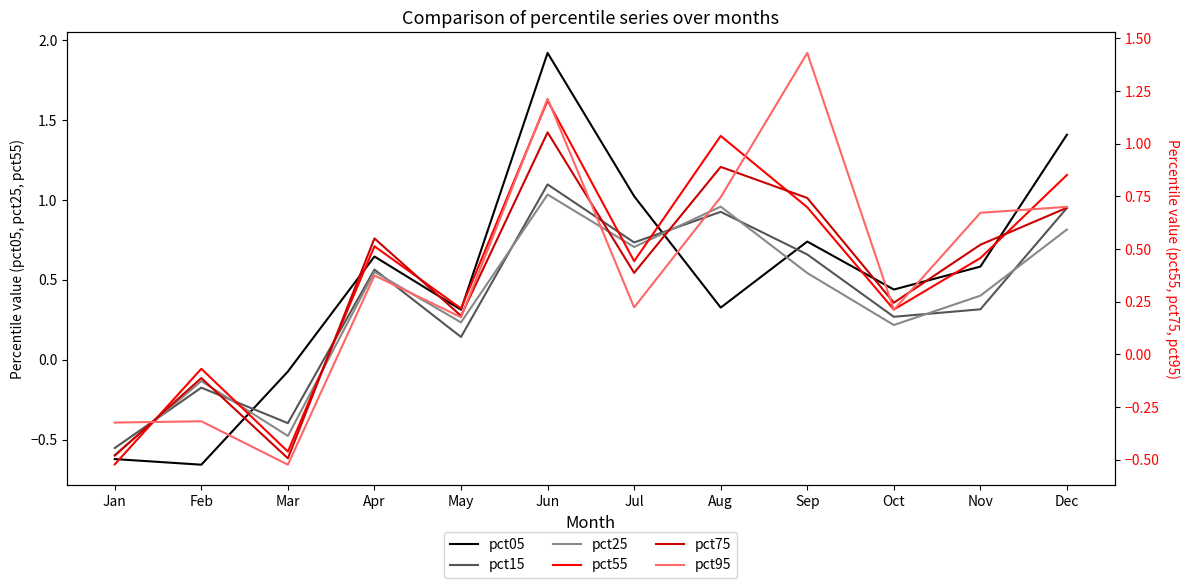

Reading left to right, extract all data points from this chart.

pct05: -0.6	-0.7	-0.1	0.6	0.3	1.9	1.0	0.3	0.7	0.4	0.6	1.4
pct15: -0.6	-0.2	-0.4	0.6	0.1	1.1	0.7	0.9	0.7	0.3	0.3	1.0
pct25: -0.6	-0.1	-0.5	0.6	0.2	1.0	0.7	1.0	0.5	0.2	0.4	0.8
pct55: -0.5	-0.1	-0.5	0.5	0.2	1.2	0.4	1.0	0.7	0.2	0.5	0.9
pct75: -0.5	-0.1	-0.5	0.6	0.2	1.1	0.4	0.9	0.7	0.2	0.5	0.7
pct95: -0.3	-0.3	-0.5	0.4	0.2	1.2	0.2	0.7	1.4	0.2	0.7	0.7